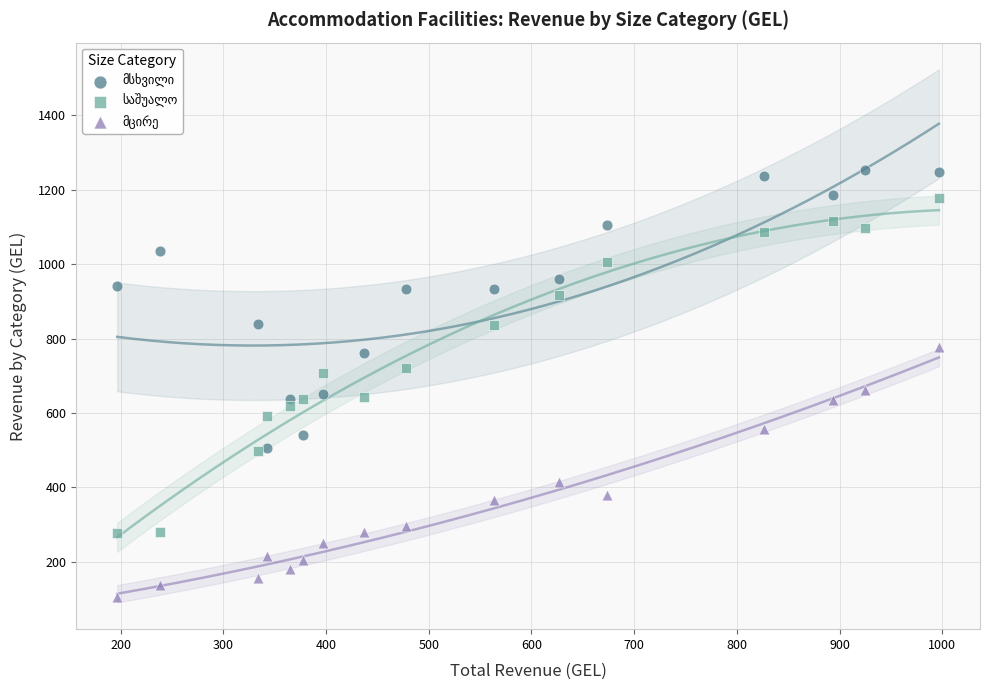

What is the X range (max minus min) for the scatter plot?

800.0